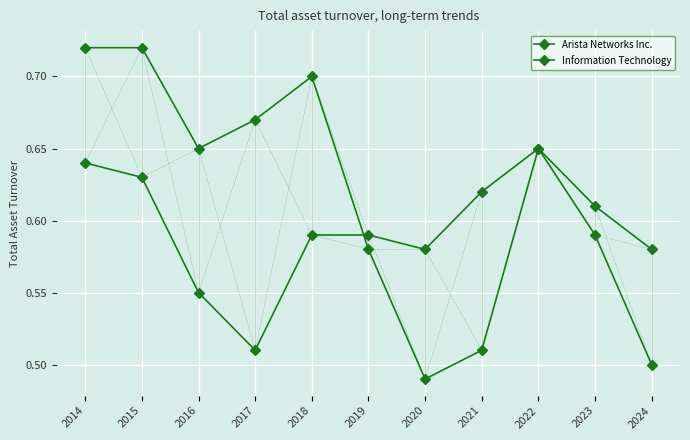

True or false: Arista Networks Inc. has a value of 1.1 at 2014.

False